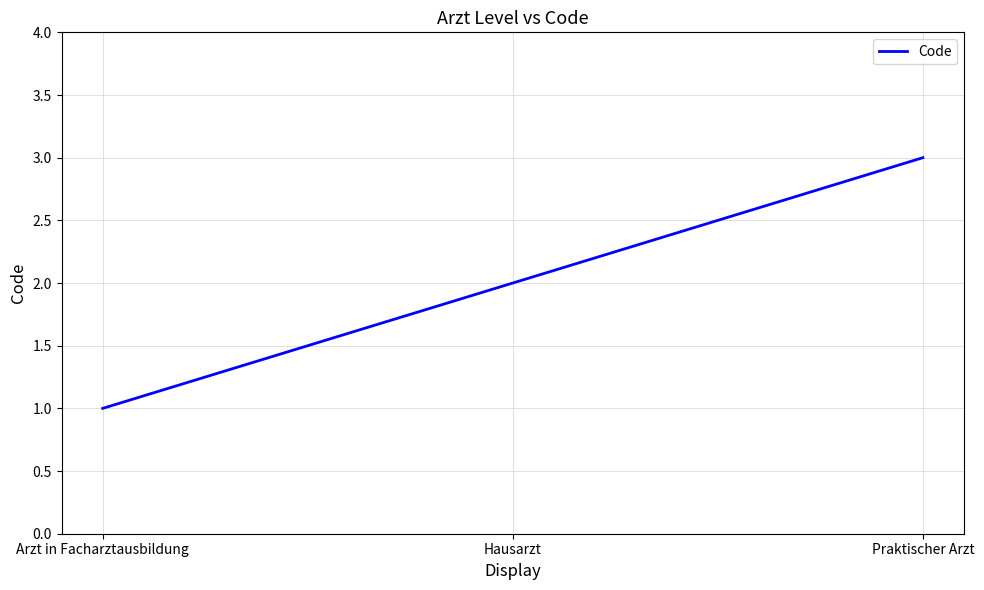

Rank the categories by value from highest to lowest.

Praktischer Arzt, Hausarzt, Arzt in Facharztausbildung